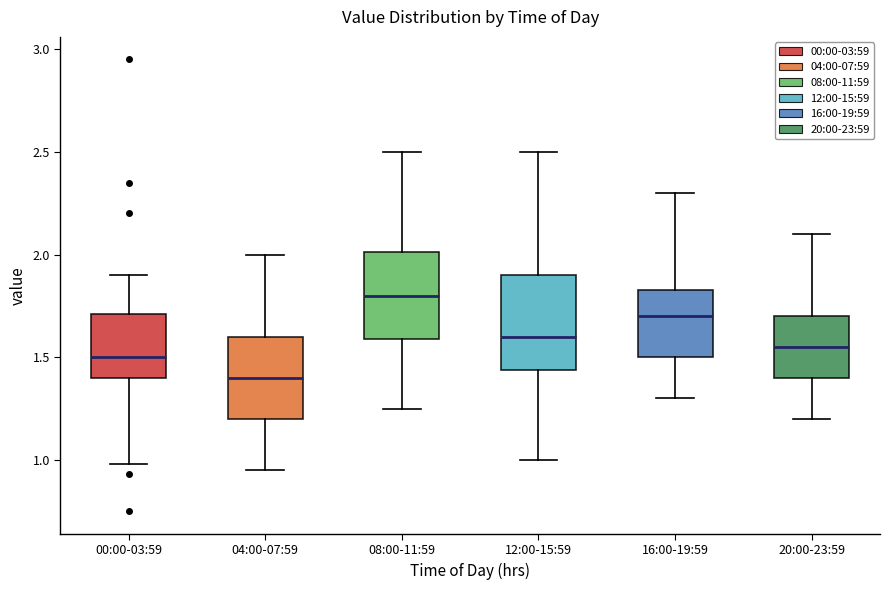

Reading left to right, transcribe this box plot: for each box, give where its median line is, the range the box spans, and where its two whiskers end, as read against the y-axis. The values are not printed on the chart, so give them approximately, as read against the axis.

00:00-03:59: median 1.50, box 1.40 to 1.70, whiskers 1.00 to 1.90
04:00-07:59: median 1.40, box 1.20 to 1.60, whiskers 0.95 to 2.00
08:00-11:59: median 1.80, box 1.60 to 2.00, whiskers 1.25 to 2.50
12:00-15:59: median 1.60, box 1.45 to 1.90, whiskers 1.00 to 2.50
16:00-19:59: median 1.70, box 1.50 to 1.85, whiskers 1.30 to 2.30
20:00-23:59: median 1.55, box 1.40 to 1.70, whiskers 1.20 to 2.10